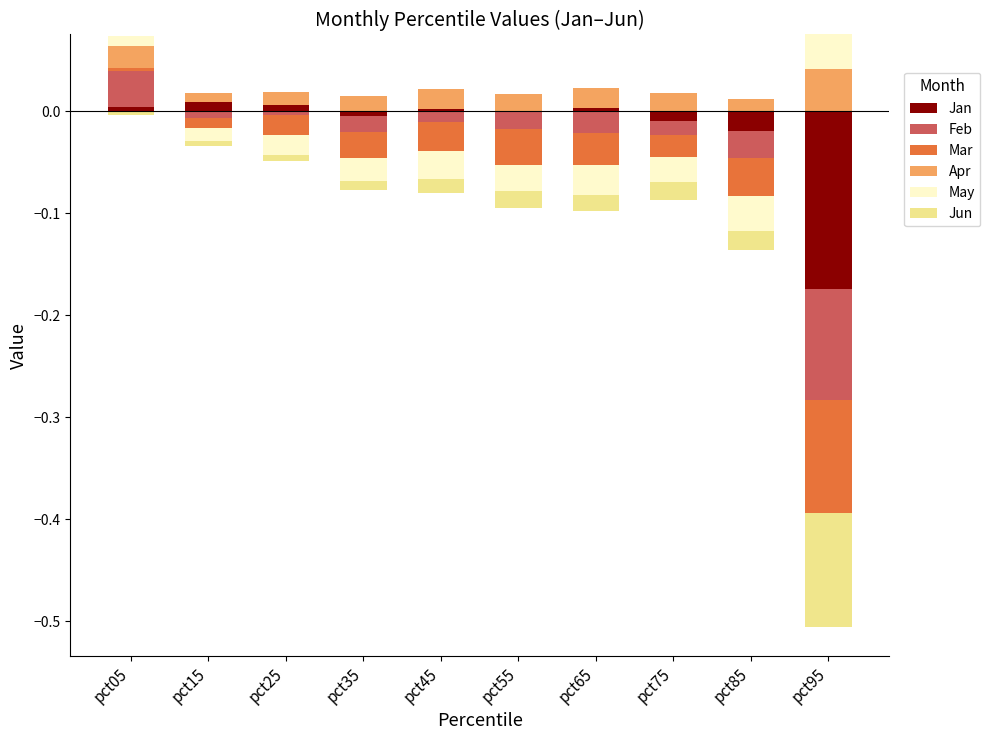

How many bars are there in each group?

6